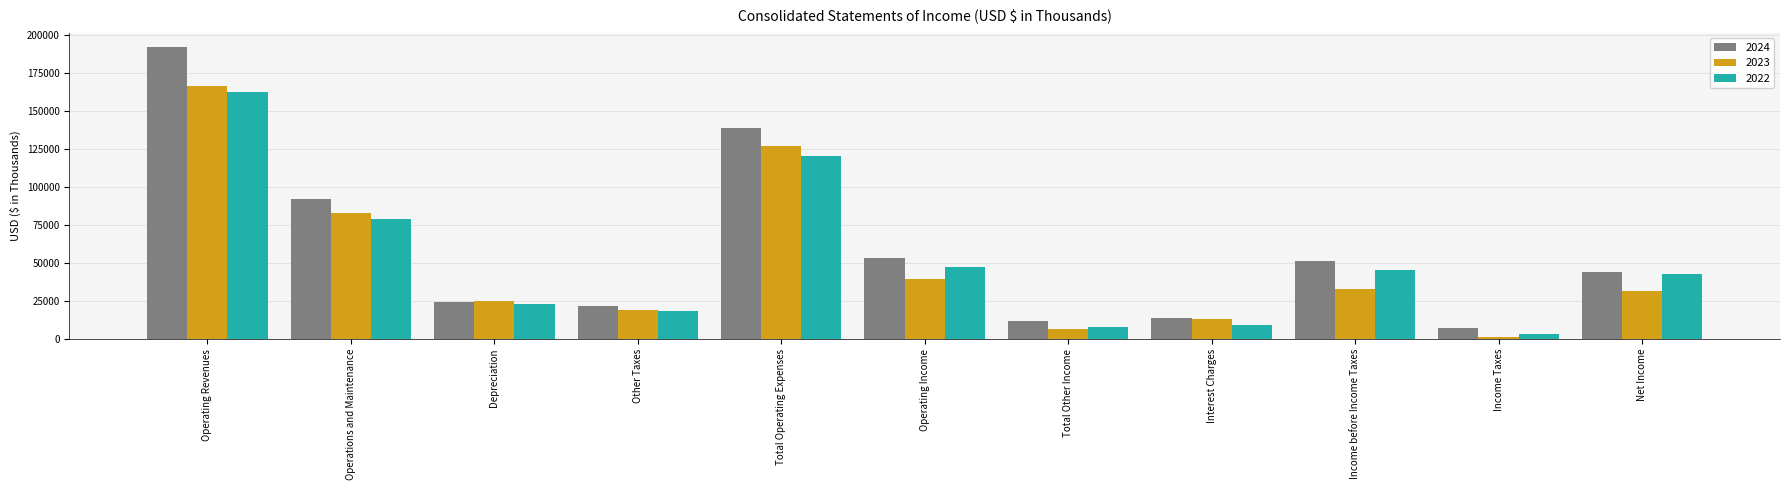

What position from the right is Total Operating Expenses?

7